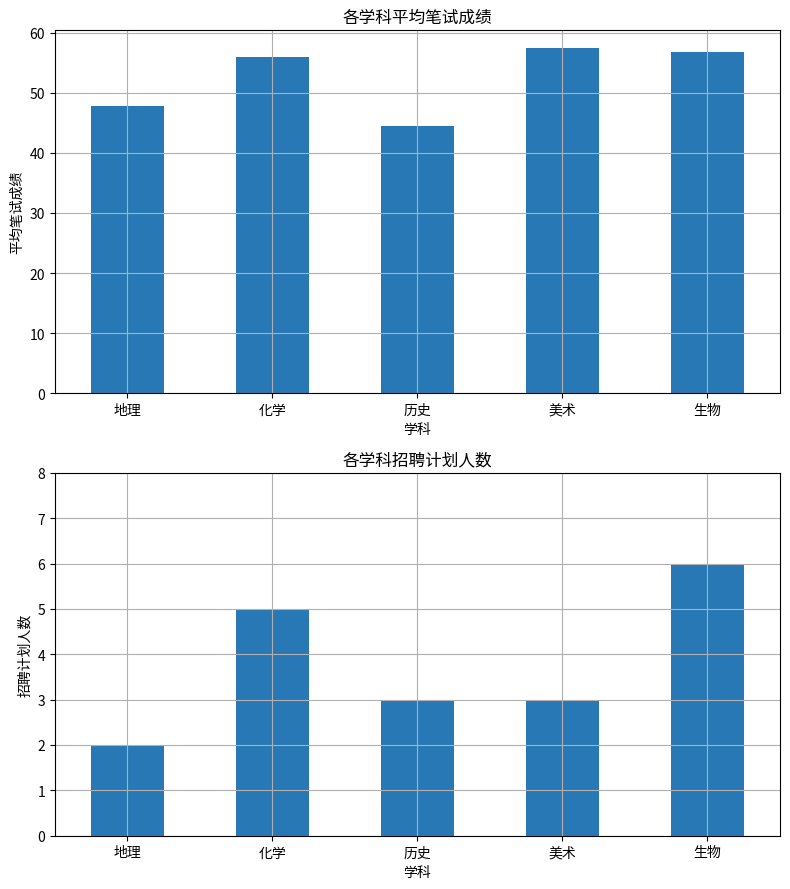

Which series changed the most between 地理 and 生物?

平均笔试成绩